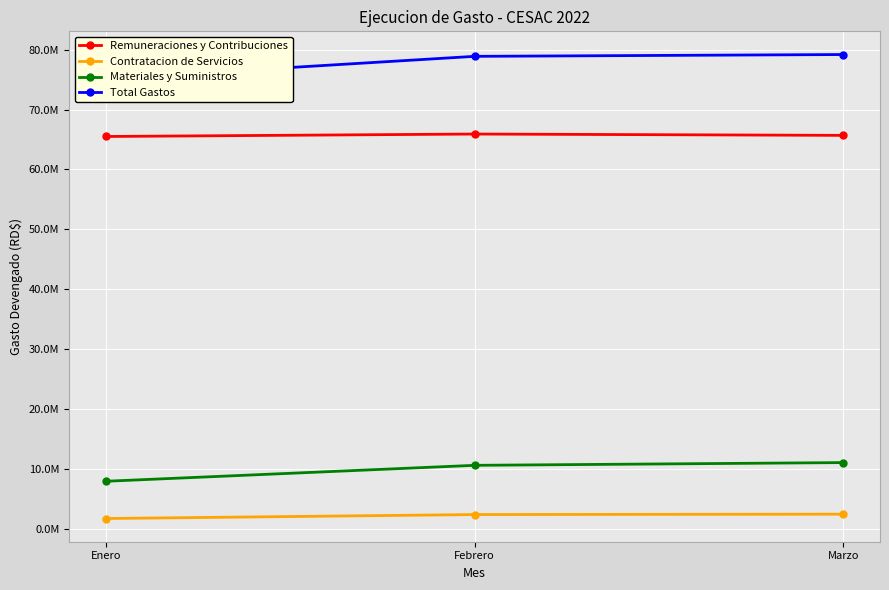

What is the sum of all Materiales y Suministros values?

29592053.4